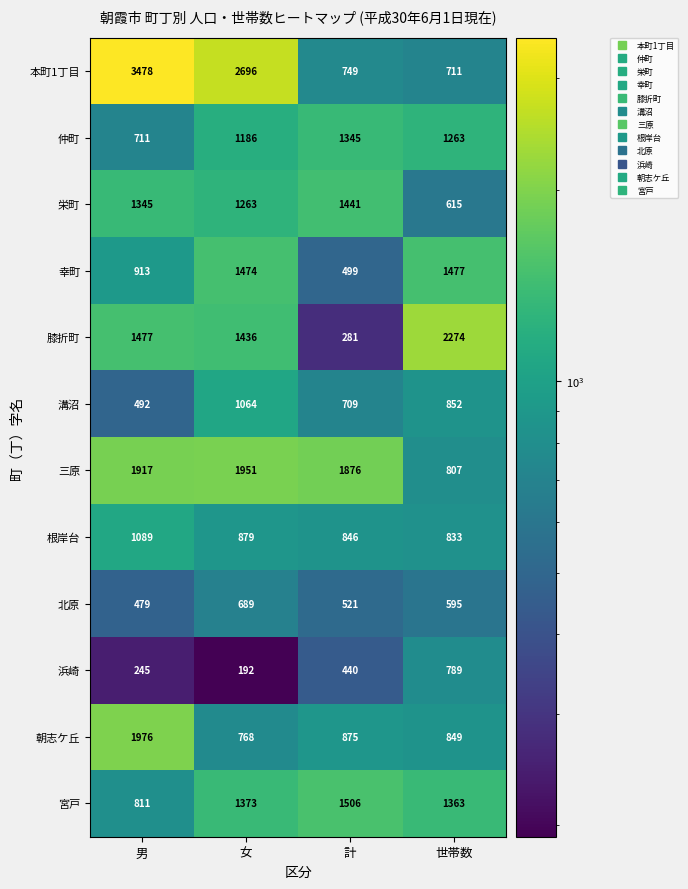

The 根岸台 series shows 390 at 女. True or false?

False